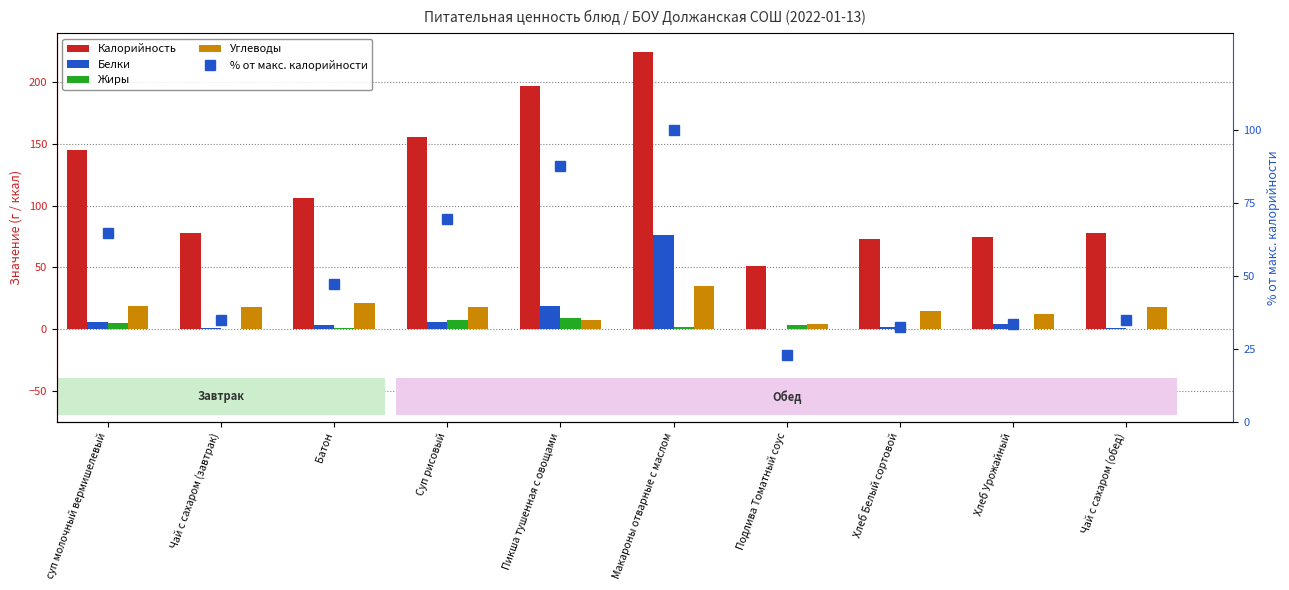

Which series has the largest total across all categories?

Калорийность